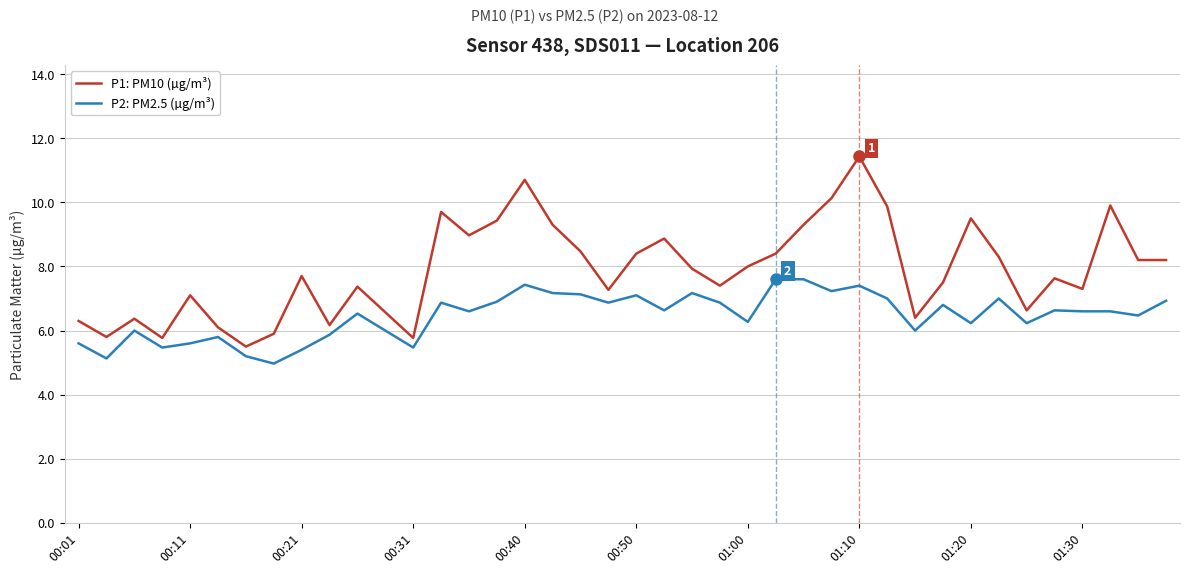

True or false: P2: PM2.5 (µg/m³) and P1: PM10 (µg/m³) intersect in this chart.

False